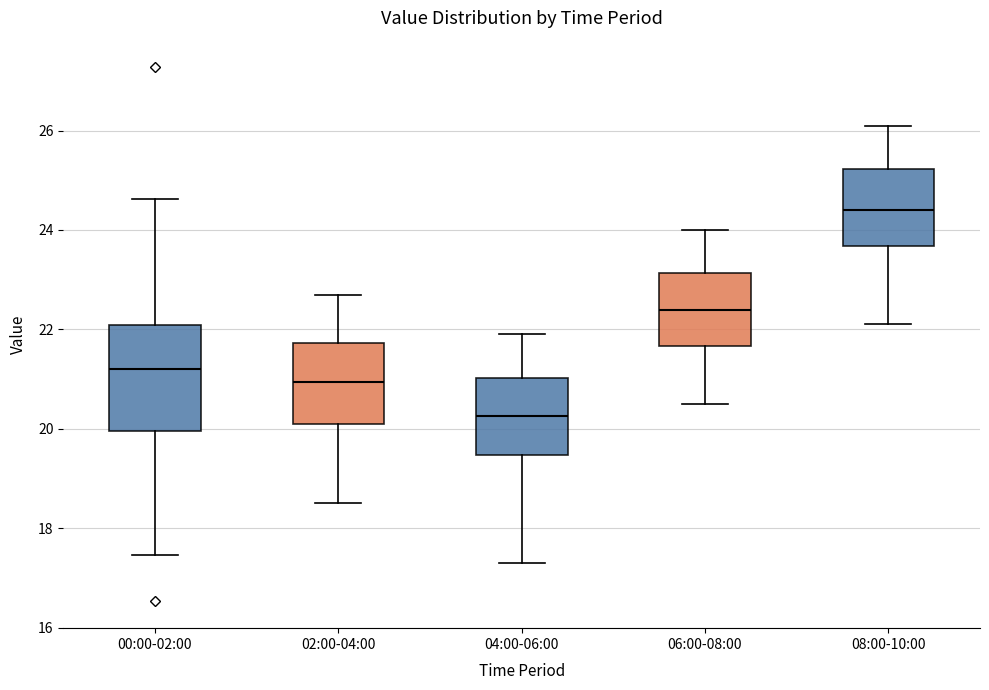

Reading left to right, transcribe this box plot: for each box, give where its median line is, the range the box spans, and where its two whiskers end, as read against the y-axis. The values are not printed on the chart, so give them approximately, as read against the axis.

00:00-02:00: median 21.2, box 20.0 to 22.0, whiskers 17.4 to 24.6
02:00-04:00: median 21.0, box 20.2 to 21.8, whiskers 18.6 to 22.8
04:00-06:00: median 20.2, box 19.4 to 21.0, whiskers 17.4 to 22.0
06:00-08:00: median 22.4, box 21.6 to 23.2, whiskers 20.6 to 24.0
08:00-10:00: median 24.4, box 23.6 to 25.2, whiskers 22.2 to 26.2